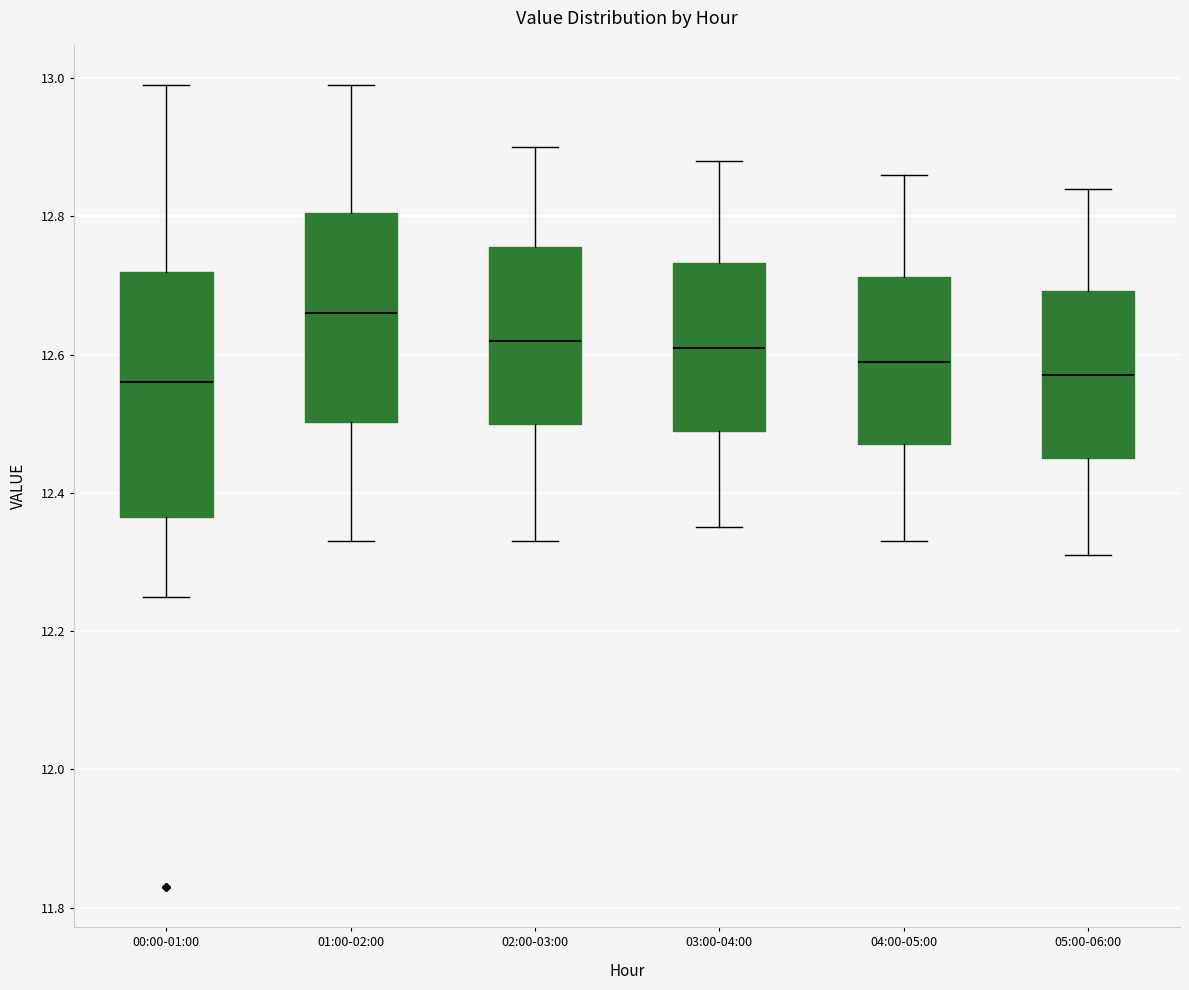

Where does the upper whisker of the box for 04:00-05:00 end on the y-axis? The values are not printed on the chart, so give them approximately, as read against the axis.

12.86